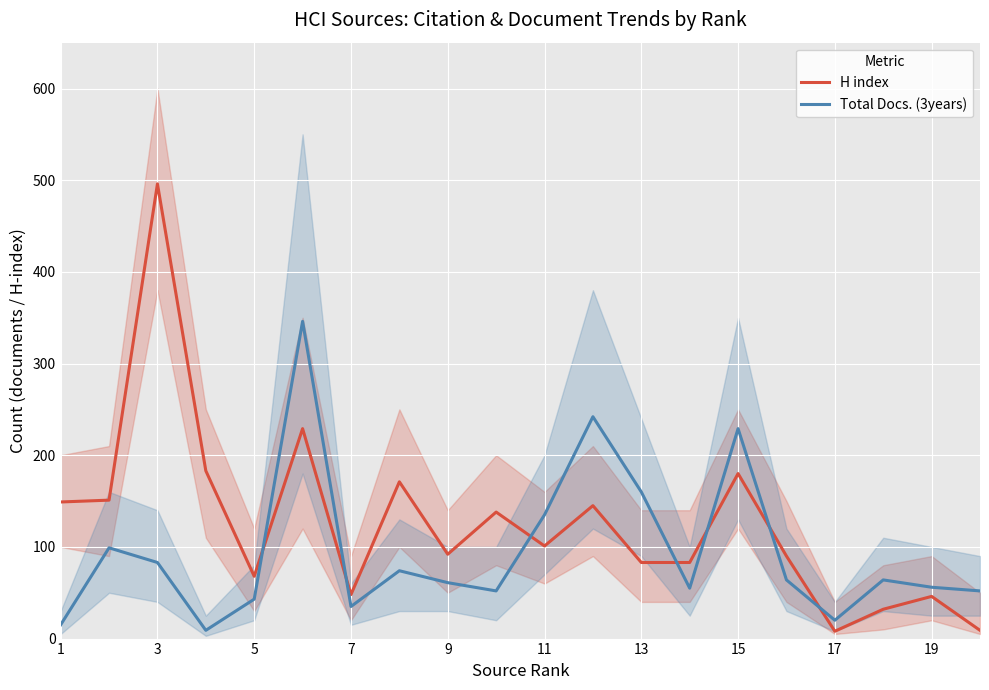

Which series has the largest range (max minus min)?

H index